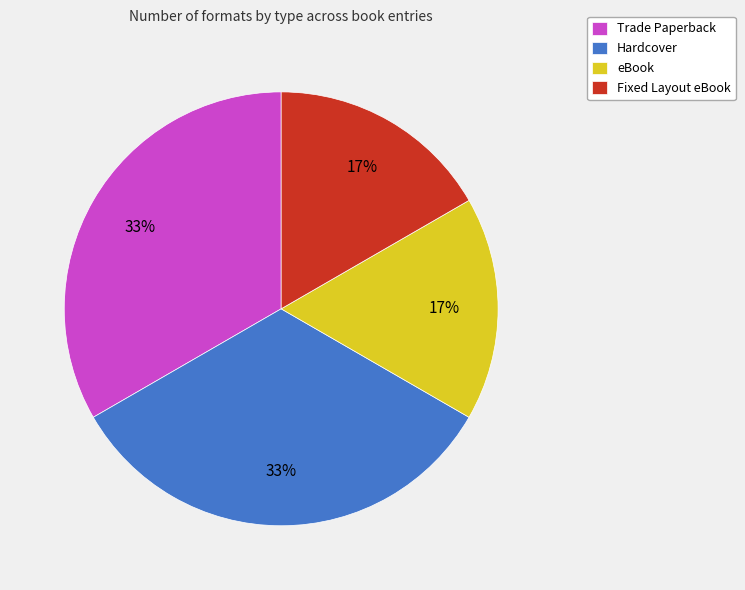

To the nearest percent, what is the combined percentage of Trade Paperback and eBook?

50%